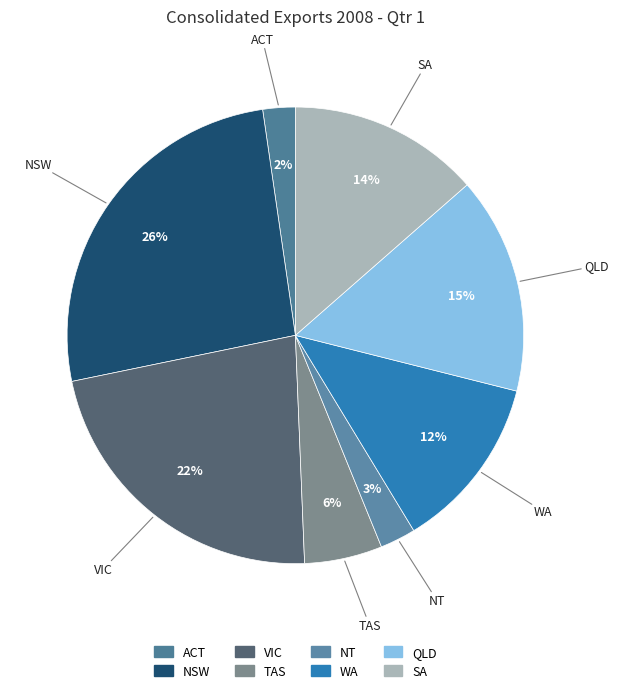

Which category has the biggest portion of the pie?

NSW